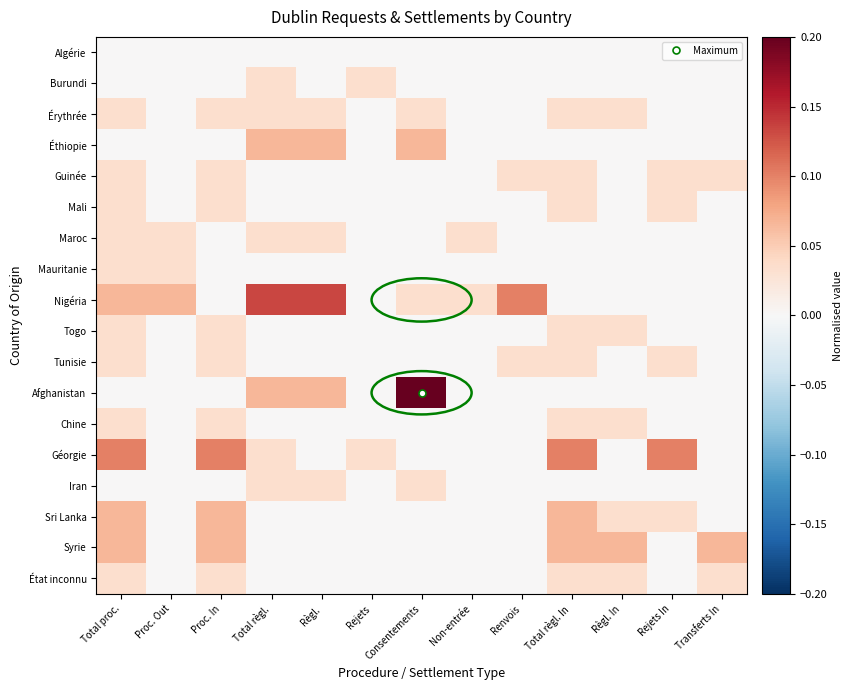

Reading left to right, extract all data points from this chart.

Algérie: Total proc.=0.0	Proc. Out=0.0	Proc. In=0.0	Total règl.=0.0	Règl.=0.0	Rejets=0.0	Consentements=0.0	Non-entrée=0.0	Renvois=0.0	Total règl. In=0.0	Règl. In=0.0	Rejets In=0.0	Transferts In=0.0
Burundi: Total proc.=0.0	Proc. Out=0.0	Proc. In=0.0	Total règl.=0.0	Règl.=0.0	Rejets=0.0	Consentements=0.0	Non-entrée=0.0	Renvois=0.0	Total règl. In=0.0	Règl. In=0.0	Rejets In=0.0	Transferts In=0.0
Érythrée: Total proc.=0.0	Proc. Out=0.0	Proc. In=0.0	Total règl.=0.0	Règl.=0.0	Rejets=0.0	Consentements=0.0	Non-entrée=0.0	Renvois=0.0	Total règl. In=0.0	Règl. In=0.0	Rejets In=0.0	Transferts In=0.0
Éthiopie: Total proc.=0.0	Proc. Out=0.0	Proc. In=0.0	Total règl.=0.1	Règl.=0.1	Rejets=0.0	Consentements=0.1	Non-entrée=0.0	Renvois=0.0	Total règl. In=0.0	Règl. In=0.0	Rejets In=0.0	Transferts In=0.0
Guinée: Total proc.=0.0	Proc. Out=0.0	Proc. In=0.0	Total règl.=0.0	Règl.=0.0	Rejets=0.0	Consentements=0.0	Non-entrée=0.0	Renvois=0.0	Total règl. In=0.0	Règl. In=0.0	Rejets In=0.0	Transferts In=0.0
Mali: Total proc.=0.0	Proc. Out=0.0	Proc. In=0.0	Total règl.=0.0	Règl.=0.0	Rejets=0.0	Consentements=0.0	Non-entrée=0.0	Renvois=0.0	Total règl. In=0.0	Règl. In=0.0	Rejets In=0.0	Transferts In=0.0
Maroc: Total proc.=0.0	Proc. Out=0.0	Proc. In=0.0	Total règl.=0.0	Règl.=0.0	Rejets=0.0	Consentements=0.0	Non-entrée=0.0	Renvois=0.0	Total règl. In=0.0	Règl. In=0.0	Rejets In=0.0	Transferts In=0.0
Mauritanie: Total proc.=0.0	Proc. Out=0.0	Proc. In=0.0	Total règl.=0.0	Règl.=0.0	Rejets=0.0	Consentements=0.0	Non-entrée=0.0	Renvois=0.0	Total règl. In=0.0	Règl. In=0.0	Rejets In=0.0	Transferts In=0.0
Nigéria: Total proc.=0.1	Proc. Out=0.1	Proc. In=0.0	Total règl.=0.1	Règl.=0.1	Rejets=0.0	Consentements=0.0	Non-entrée=0.0	Renvois=0.1	Total règl. In=0.0	Règl. In=0.0	Rejets In=0.0	Transferts In=0.0
Togo: Total proc.=0.0	Proc. Out=0.0	Proc. In=0.0	Total règl.=0.0	Règl.=0.0	Rejets=0.0	Consentements=0.0	Non-entrée=0.0	Renvois=0.0	Total règl. In=0.0	Règl. In=0.0	Rejets In=0.0	Transferts In=0.0
Tunisie: Total proc.=0.0	Proc. Out=0.0	Proc. In=0.0	Total règl.=0.0	Règl.=0.0	Rejets=0.0	Consentements=0.0	Non-entrée=0.0	Renvois=0.0	Total règl. In=0.0	Règl. In=0.0	Rejets In=0.0	Transferts In=0.0
Afghanistan: Total proc.=0.0	Proc. Out=0.0	Proc. In=0.0	Total règl.=0.1	Règl.=0.1	Rejets=0.0	Consentements=0.2	Non-entrée=0.0	Renvois=0.0	Total règl. In=0.0	Règl. In=0.0	Rejets In=0.0	Transferts In=0.0
Chine: Total proc.=0.0	Proc. Out=0.0	Proc. In=0.0	Total règl.=0.0	Règl.=0.0	Rejets=0.0	Consentements=0.0	Non-entrée=0.0	Renvois=0.0	Total règl. In=0.0	Règl. In=0.0	Rejets In=0.0	Transferts In=0.0
Géorgie: Total proc.=0.1	Proc. Out=0.0	Proc. In=0.1	Total règl.=0.0	Règl.=0.0	Rejets=0.0	Consentements=0.0	Non-entrée=0.0	Renvois=0.0	Total règl. In=0.1	Règl. In=0.0	Rejets In=0.1	Transferts In=0.0
Iran: Total proc.=0.0	Proc. Out=0.0	Proc. In=0.0	Total règl.=0.0	Règl.=0.0	Rejets=0.0	Consentements=0.0	Non-entrée=0.0	Renvois=0.0	Total règl. In=0.0	Règl. In=0.0	Rejets In=0.0	Transferts In=0.0
Sri Lanka: Total proc.=0.1	Proc. Out=0.0	Proc. In=0.1	Total règl.=0.0	Règl.=0.0	Rejets=0.0	Consentements=0.0	Non-entrée=0.0	Renvois=0.0	Total règl. In=0.1	Règl. In=0.0	Rejets In=0.0	Transferts In=0.0
Syrie: Total proc.=0.1	Proc. Out=0.0	Proc. In=0.1	Total règl.=0.0	Règl.=0.0	Rejets=0.0	Consentements=0.0	Non-entrée=0.0	Renvois=0.0	Total règl. In=0.1	Règl. In=0.1	Rejets In=0.0	Transferts In=0.1
État inconnu: Total proc.=0.0	Proc. Out=0.0	Proc. In=0.0	Total règl.=0.0	Règl.=0.0	Rejets=0.0	Consentements=0.0	Non-entrée=0.0	Renvois=0.0	Total règl. In=0.0	Règl. In=0.0	Rejets In=0.0	Transferts In=0.0